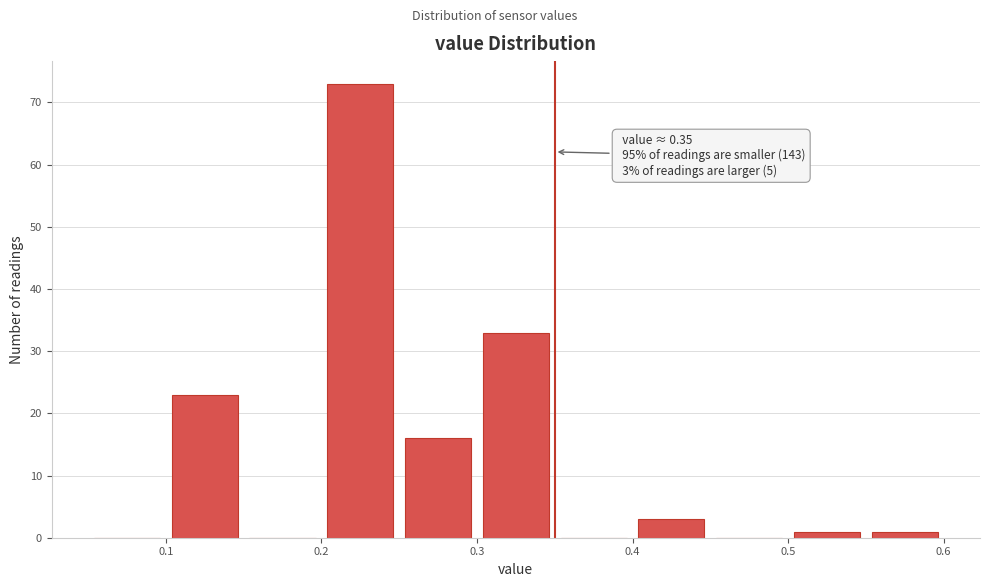

Over which range of the x-axis is the bar tallest?

0.20 to 0.25